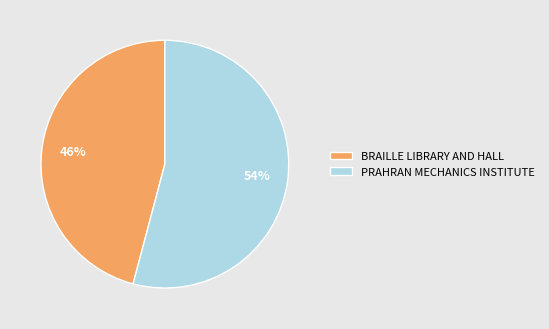

To the nearest percent, what is the combined percentage of BRAILLE LIBRARY AND HALL and PRAHRAN MECHANICS INSTITUTE?

100%